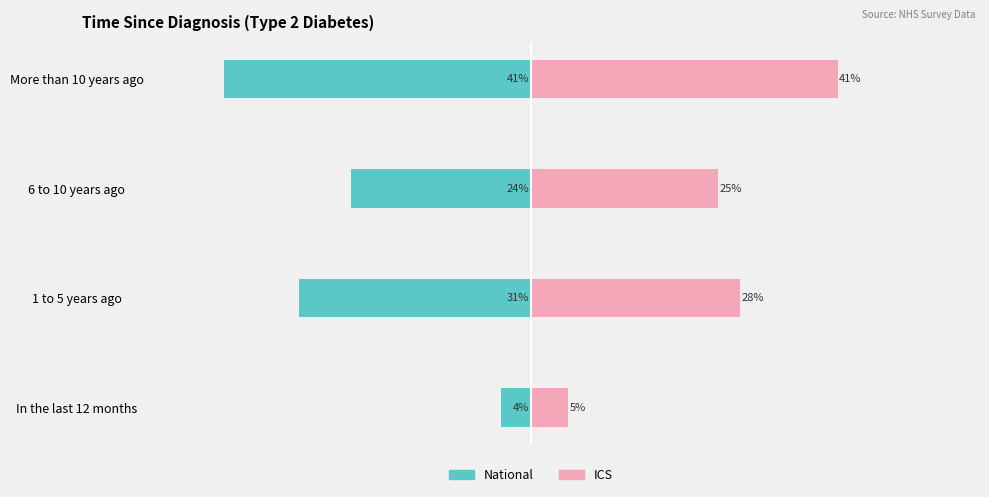

How many bars are there in total?

8